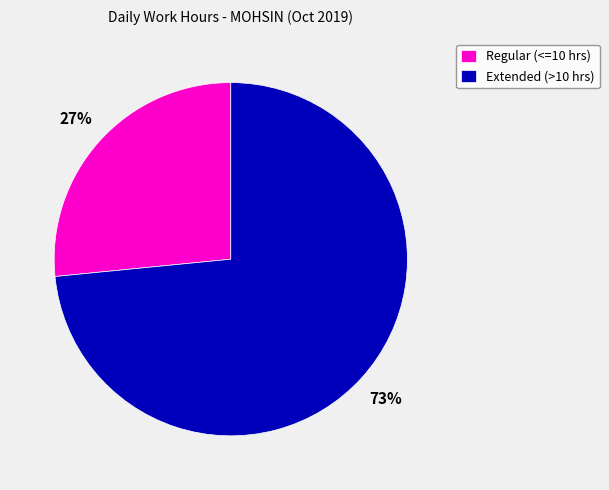

Does Regular (<=10 hrs) account for over 50% of the chart?

No